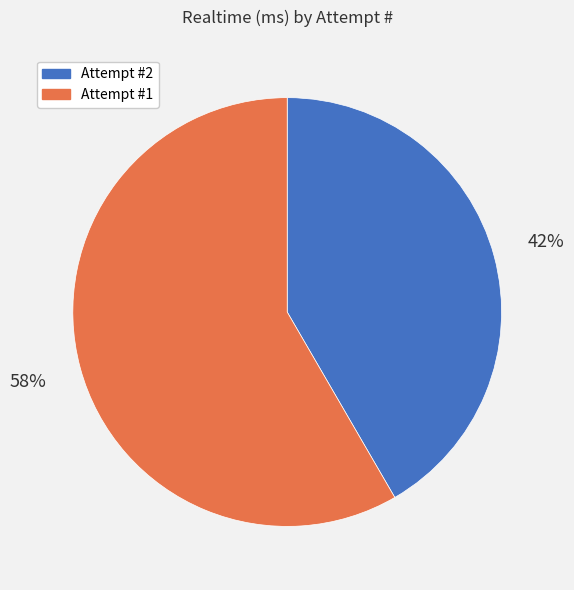

The Attempt #2 slice represents 33% of the pie. True or false?

False